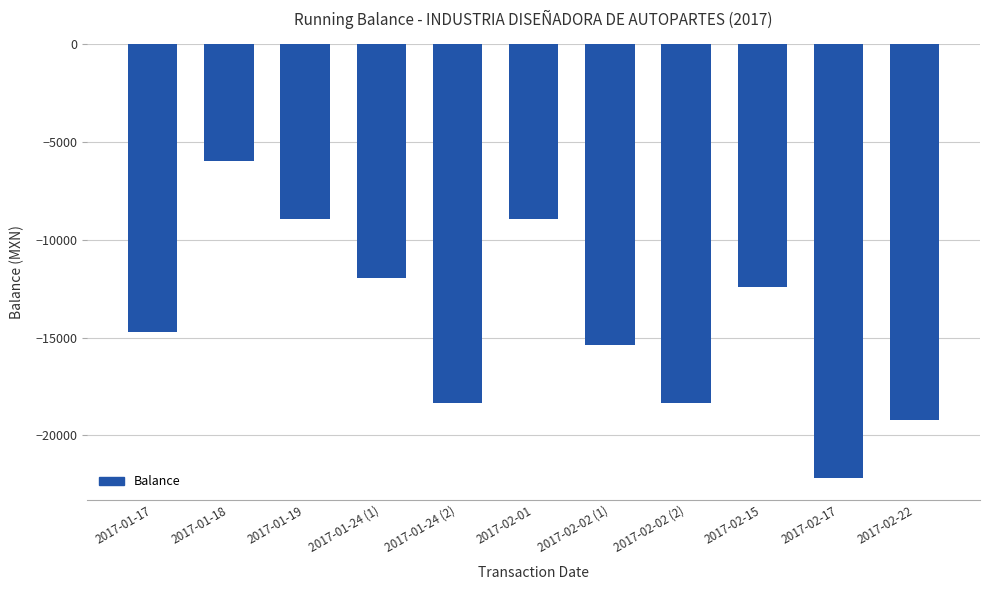

What is the difference between the maximum and minimum values?

16217.9